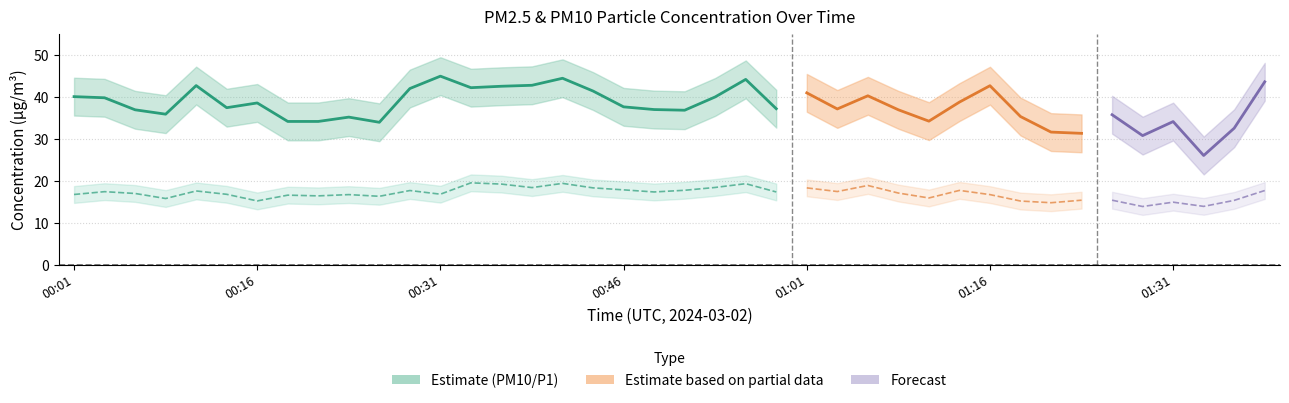

In P2, how many points are lower than both neighbors (excluding endpoints)?

13